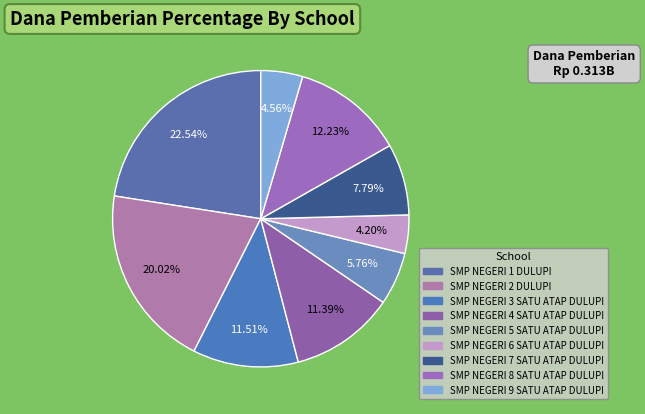

True or false: SMP NEGERI 3 SATU ATAP DULUPI accounts for 1% of the total.

False